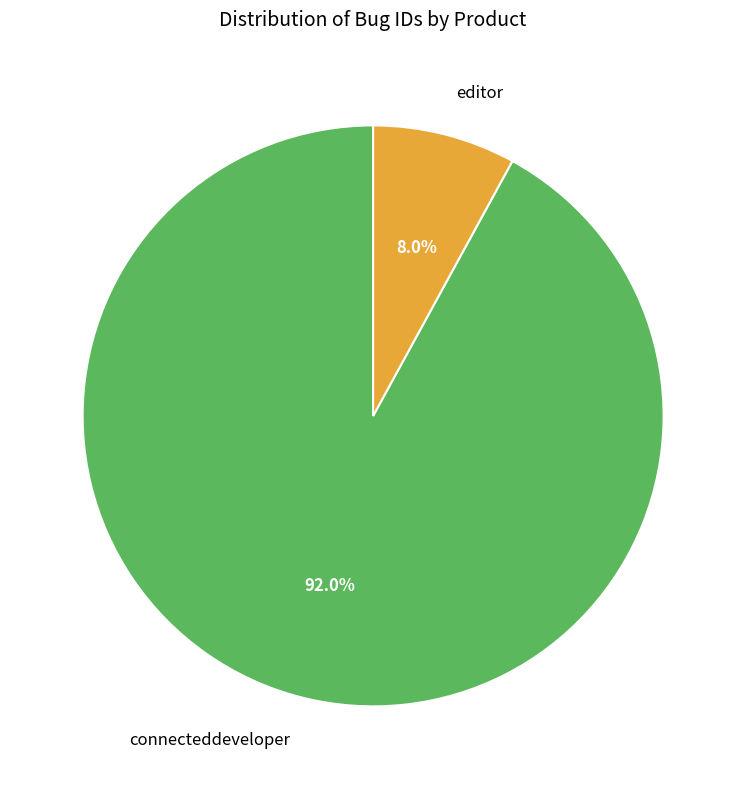

Rank the categories by value from lowest to highest.

editor, connecteddeveloper